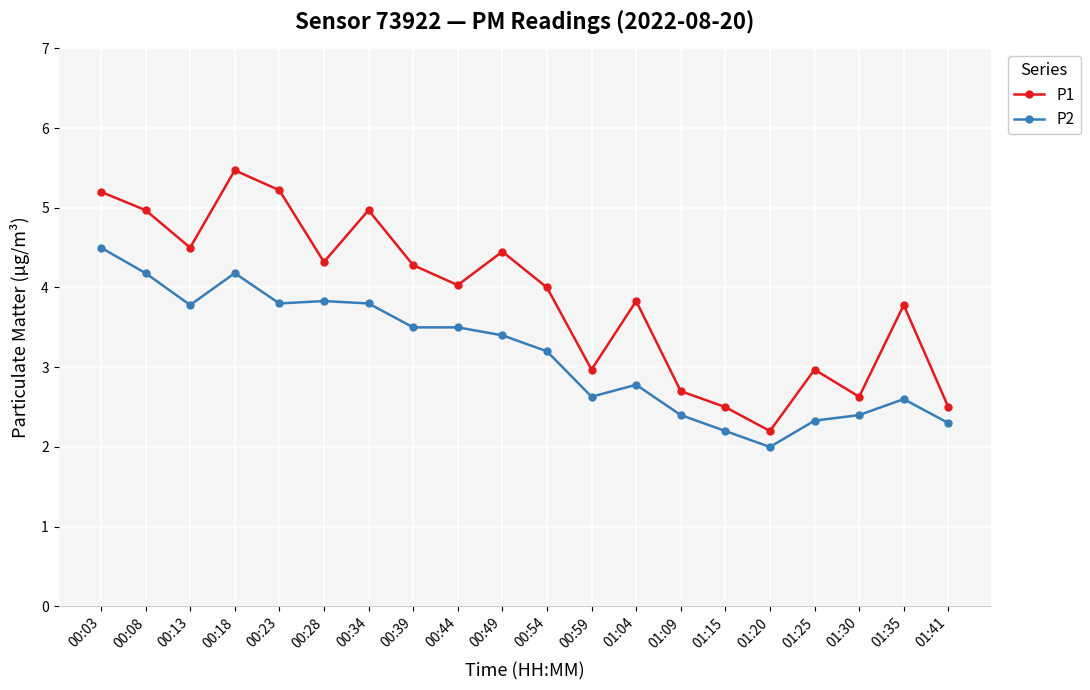

What is the difference between the second highest and second lowest values in the P2 series?

2.0